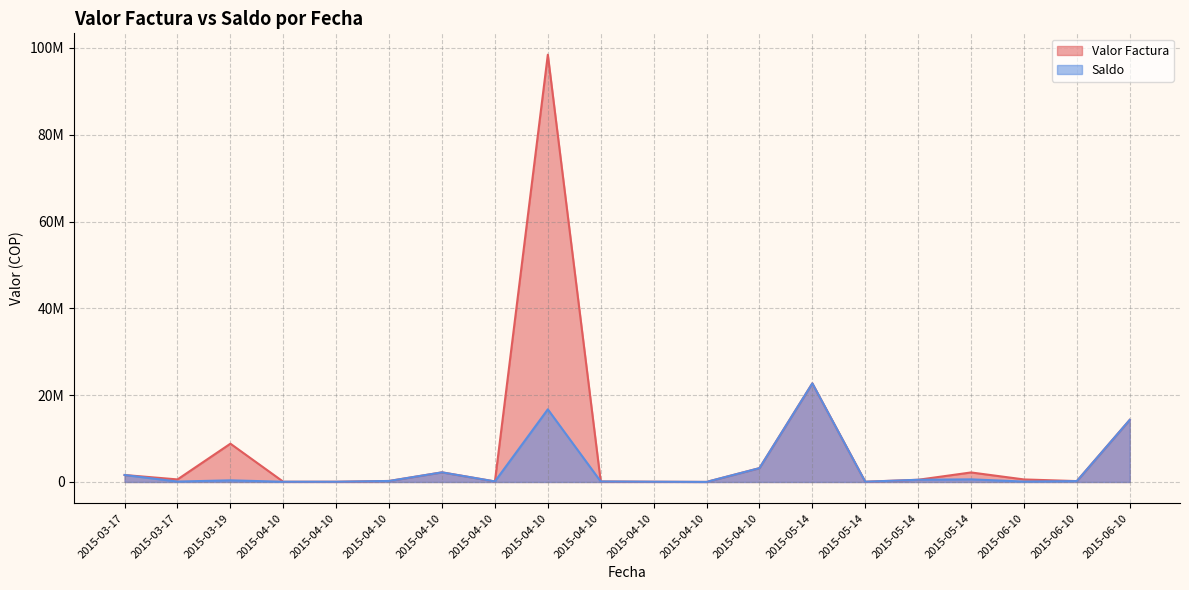

Which series has the largest range (max minus min)?

Valor Factura